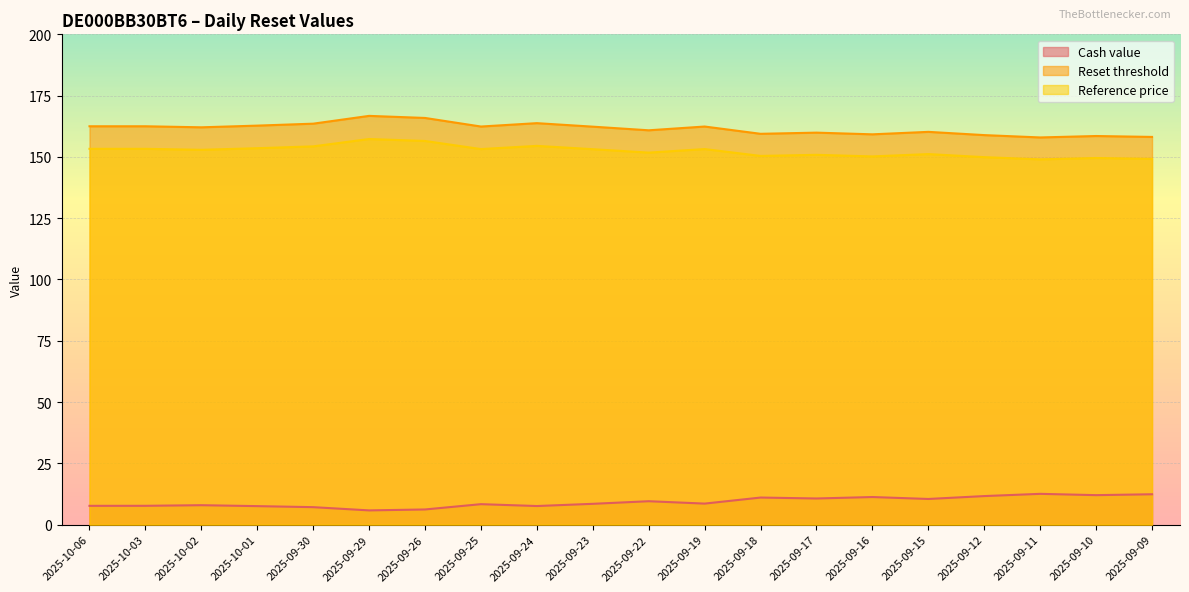

At how many categories does at least one series exceed 69?

20